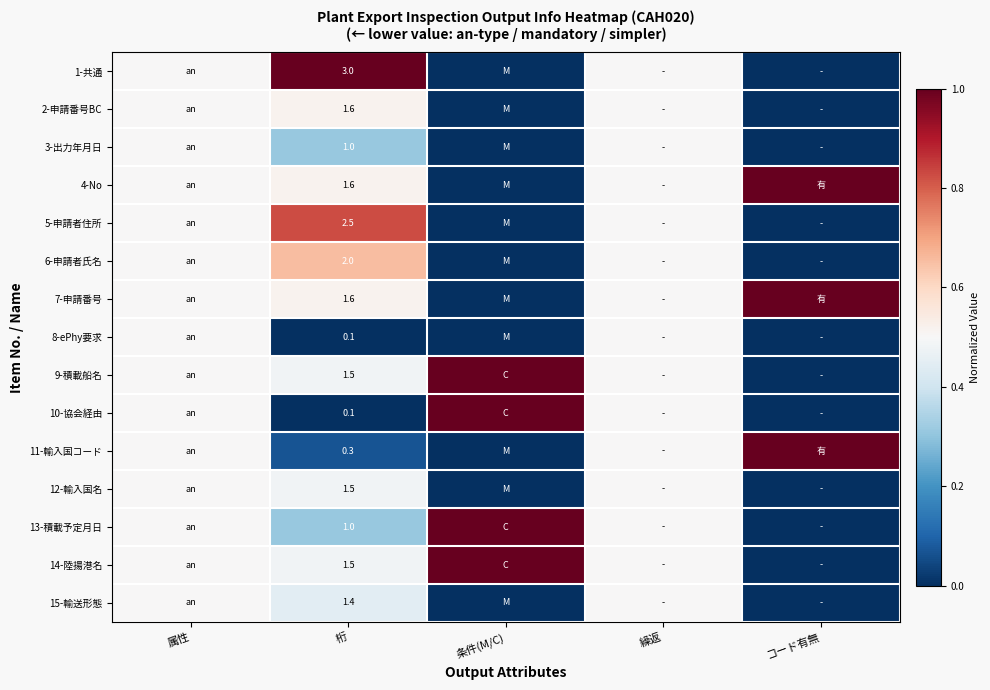

Which label corresponds to the smallest value in the chart?

条件(M/C)